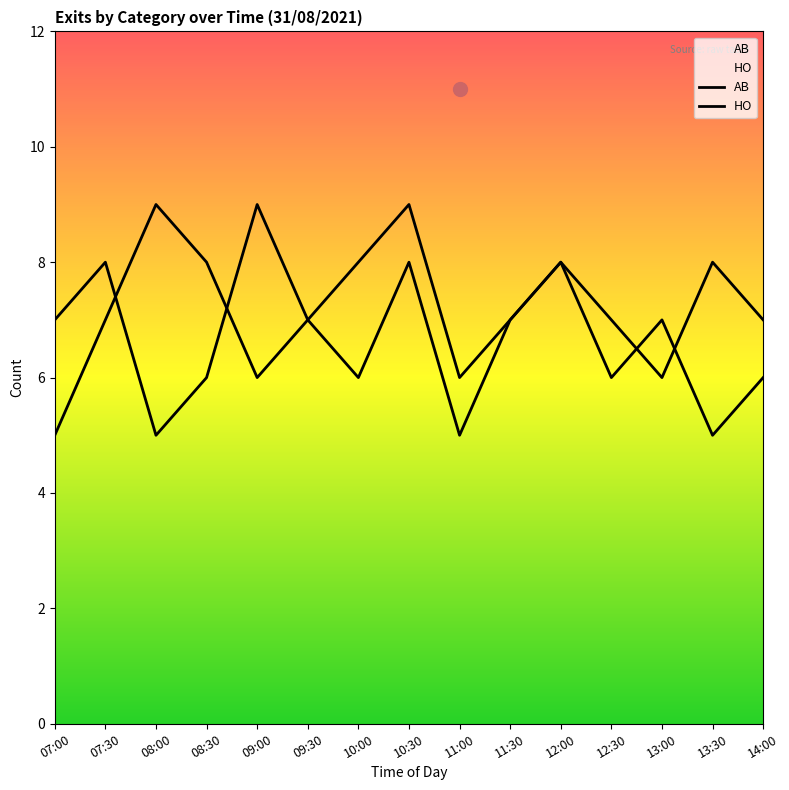

Reading right to left, what are all the values shown in this chart?

AB: 6	5	7	6	8	7	5	8	6	7	9	6	5	8	7
HO: 7	8	6	7	8	7	6	9	8	7	6	8	9	7	5